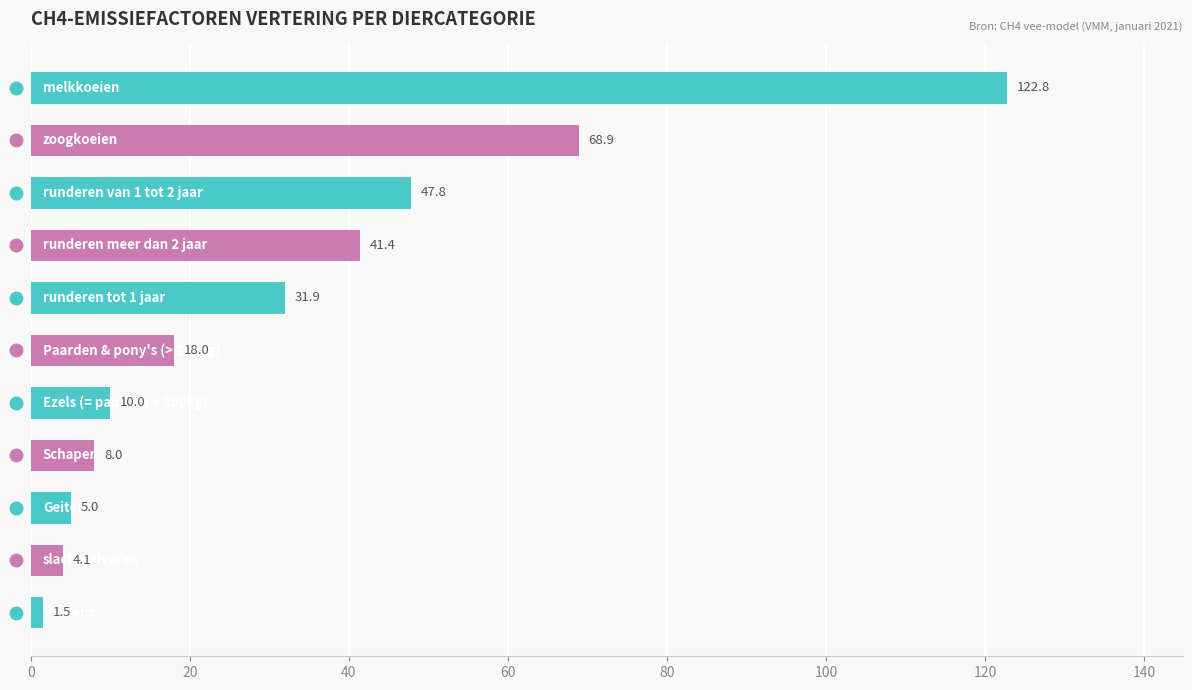

What is the sum of all values?

359.4